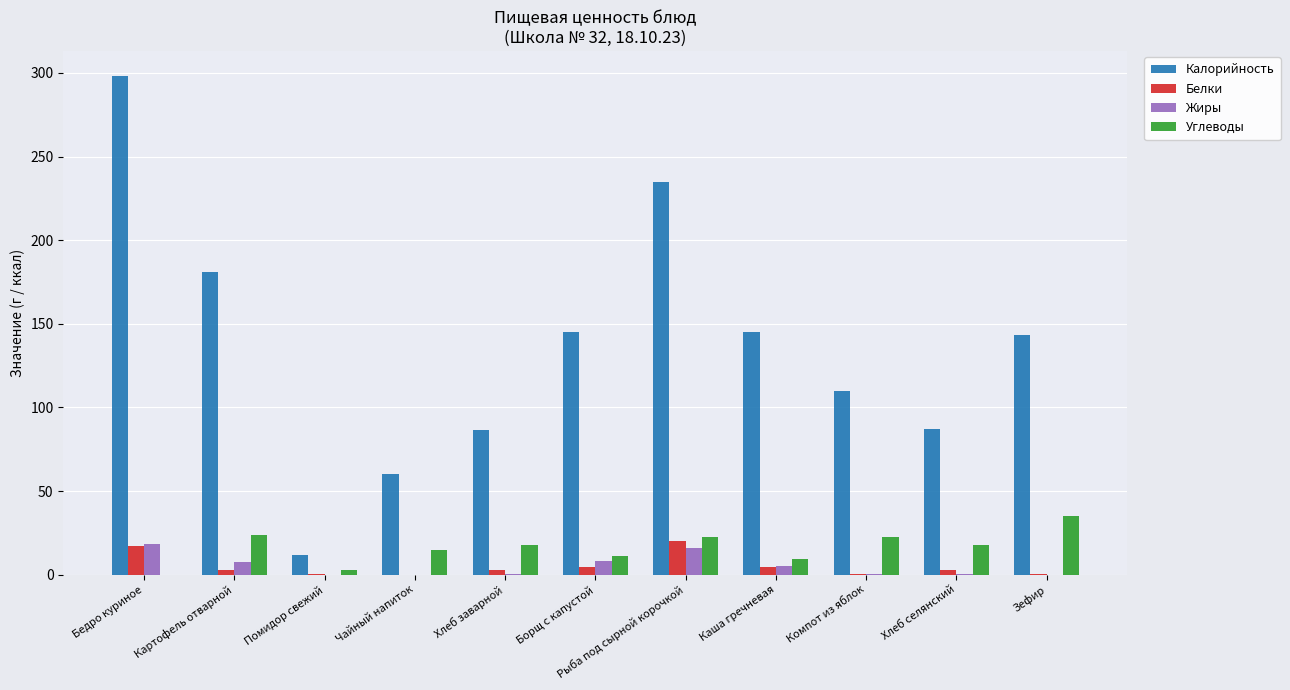

The Углеводы series shows 6.3 at Хлеб селянский. True or false?

False